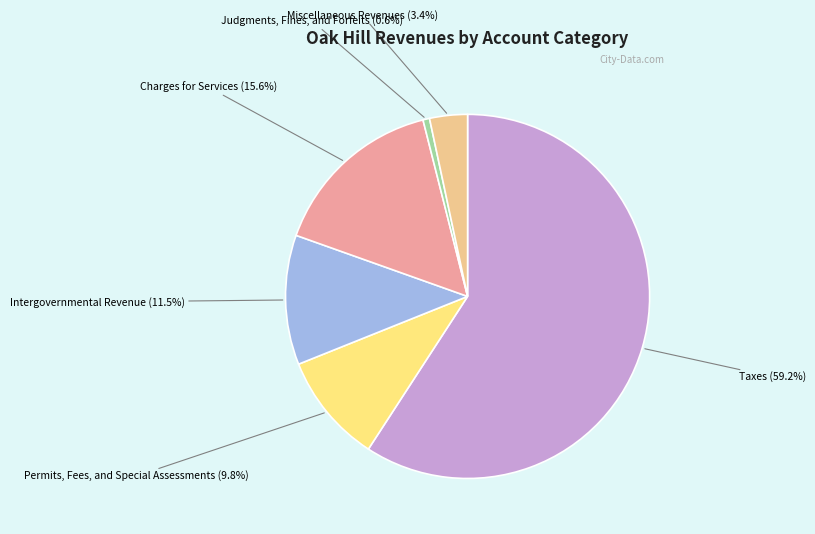

To the nearest percent, what percentage of the pie is Permits, Fees, and Special Assessments?

10%